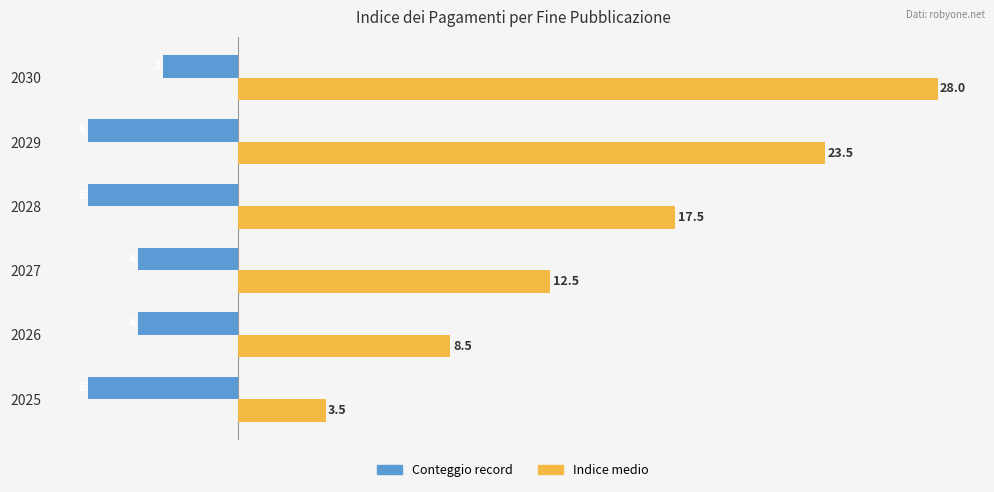

What is the maximum value for Indice medio?

28.0